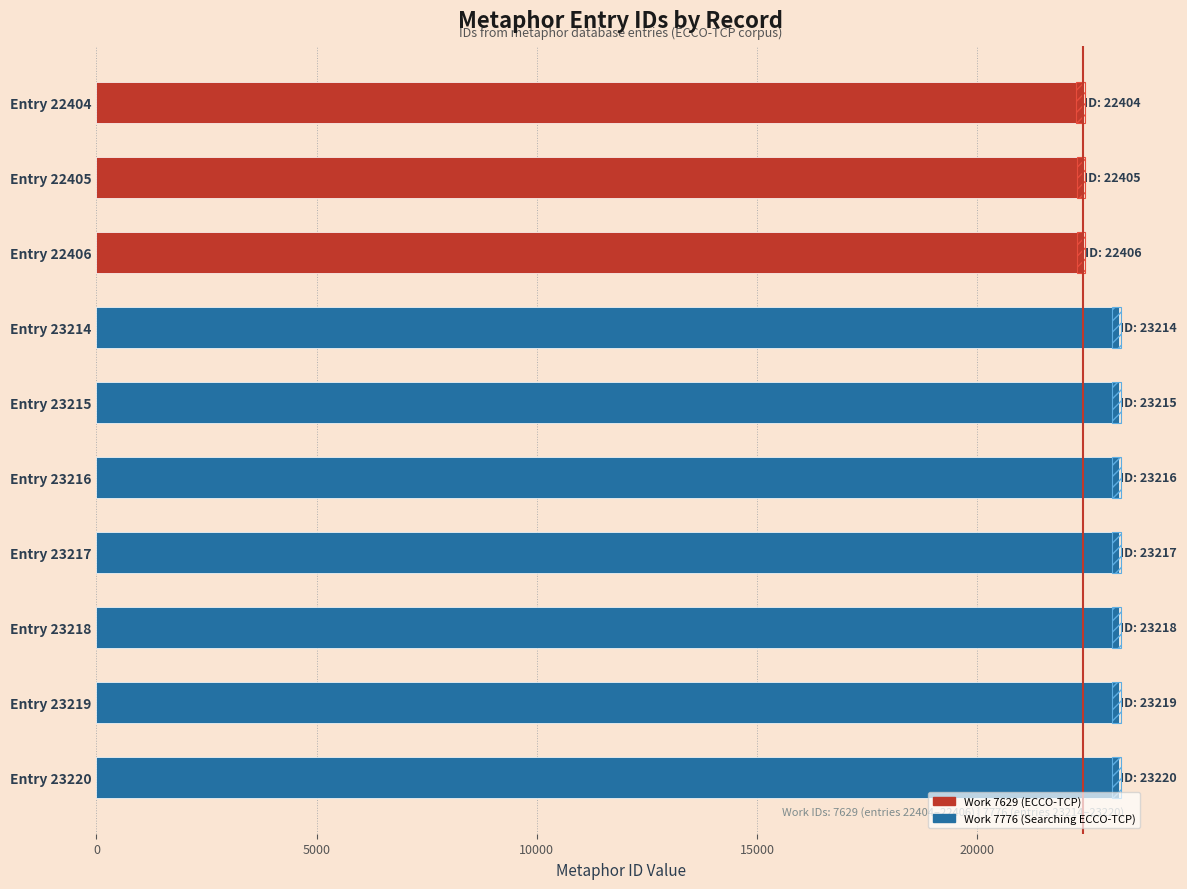

The Range extension series shows 0.8 at 7. True or false?

False